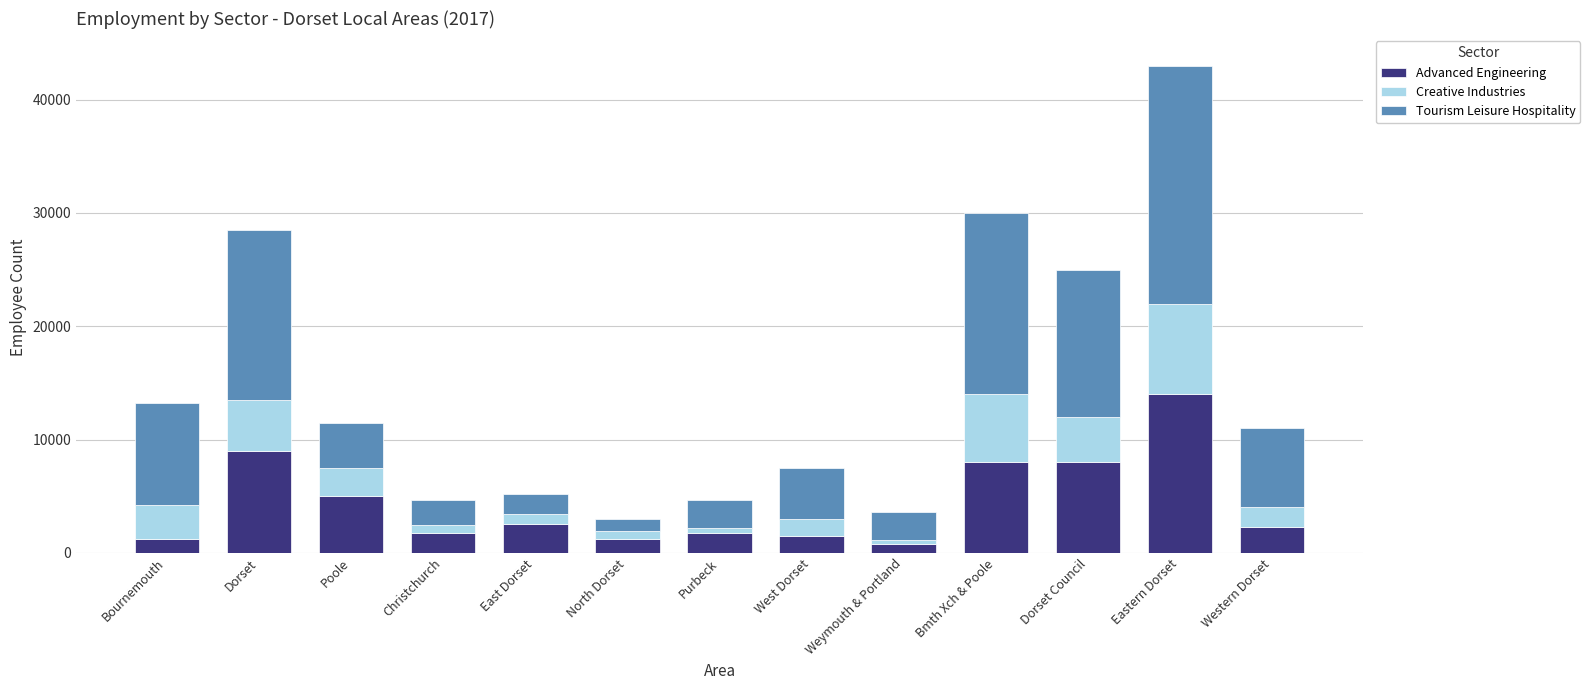

Does the chart contain stacked bars?

Yes